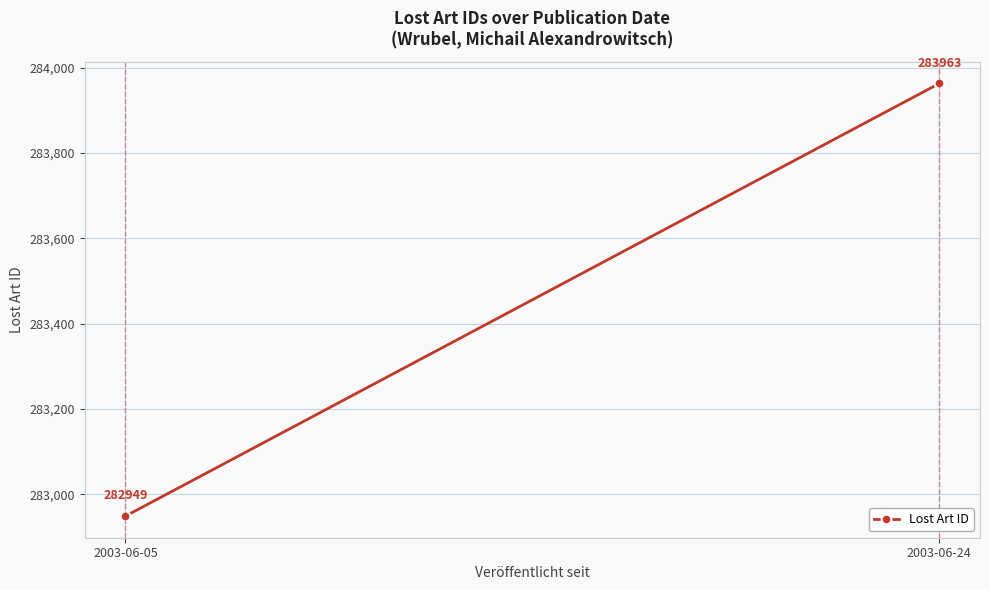

Rank the categories by value from lowest to highest.

2003-06-05, 2003-06-24